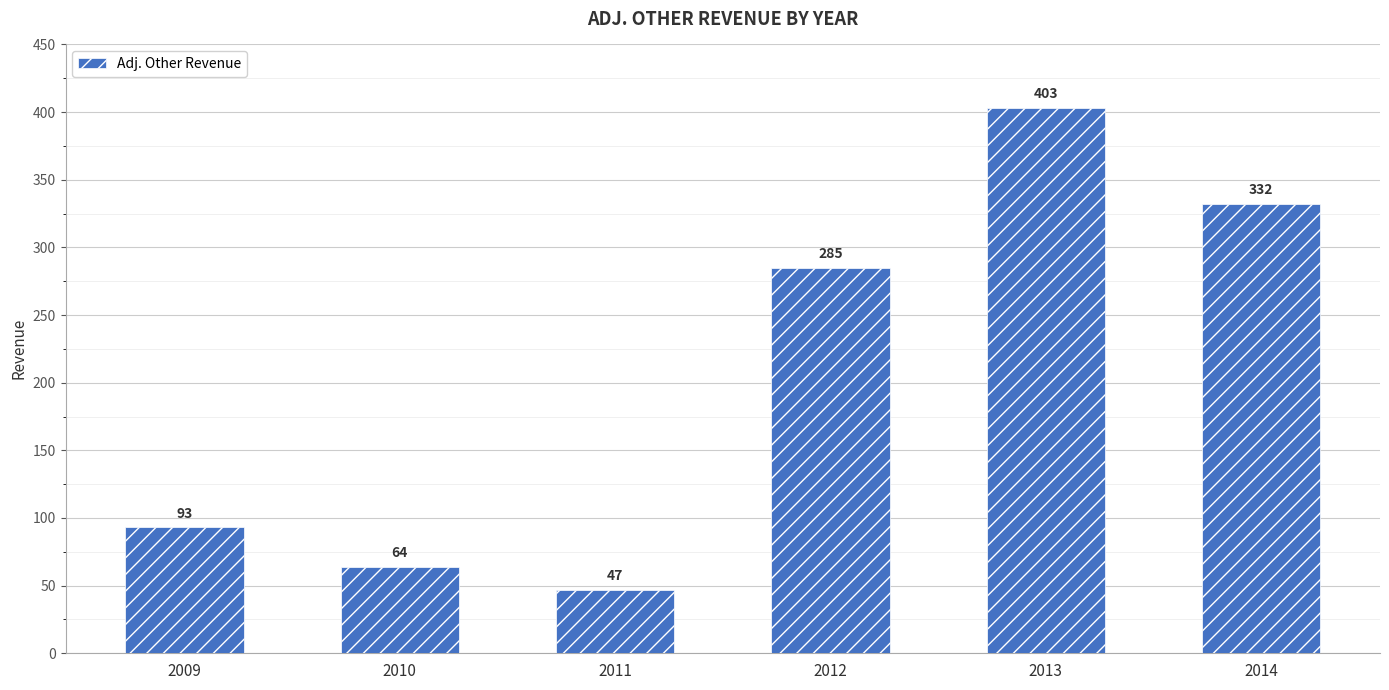

What is the minimum value shown in the chart?

47